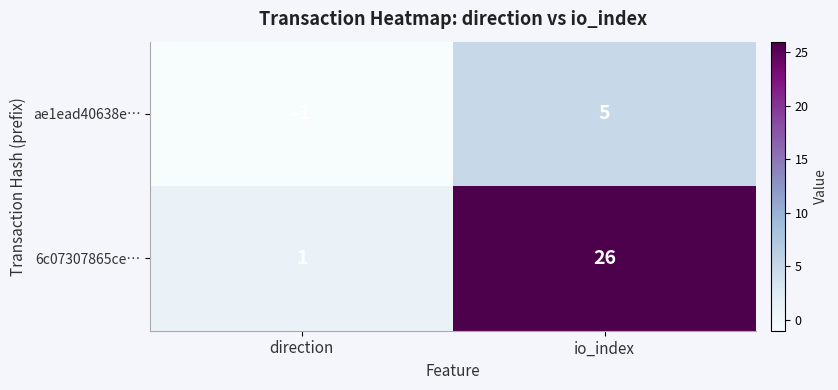

Which series has the largest range (max minus min)?

6c07307865ce…